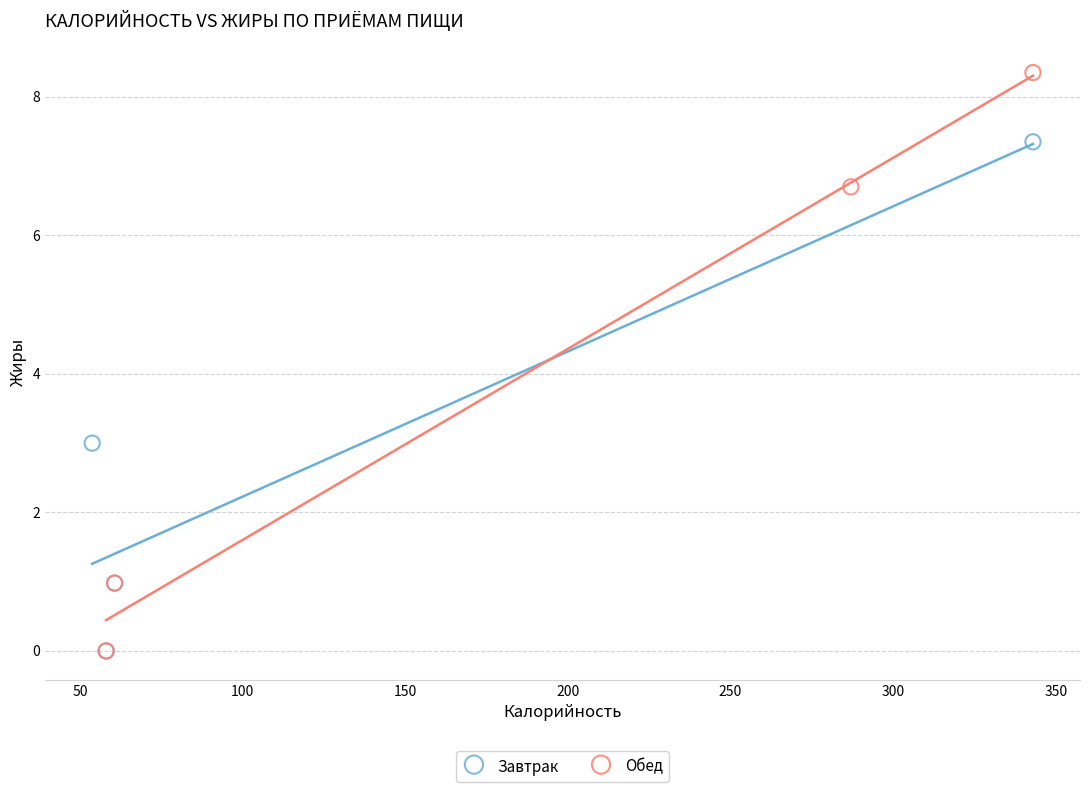

Which series reaches the maximum Y coordinate?

Обед